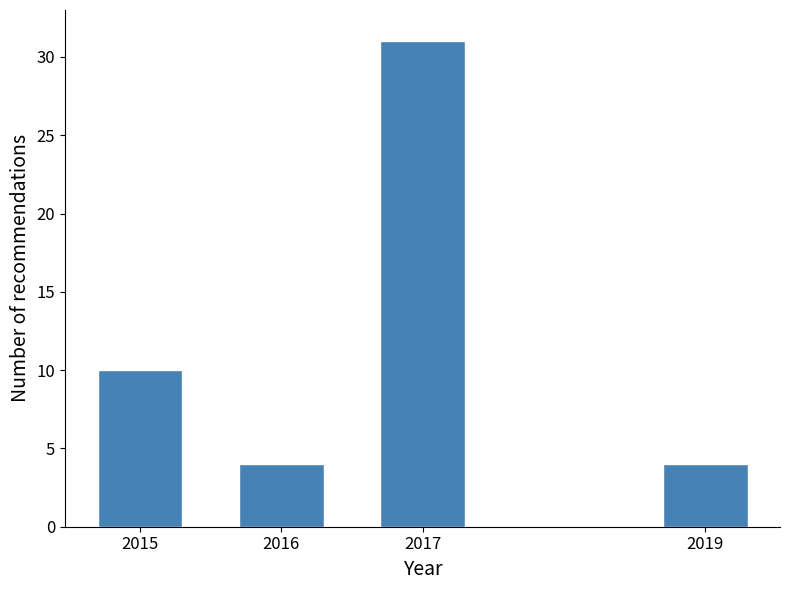

Reading left to right, extract all data points from this chart.

2015=10	2016=4	2017=31	2019=4